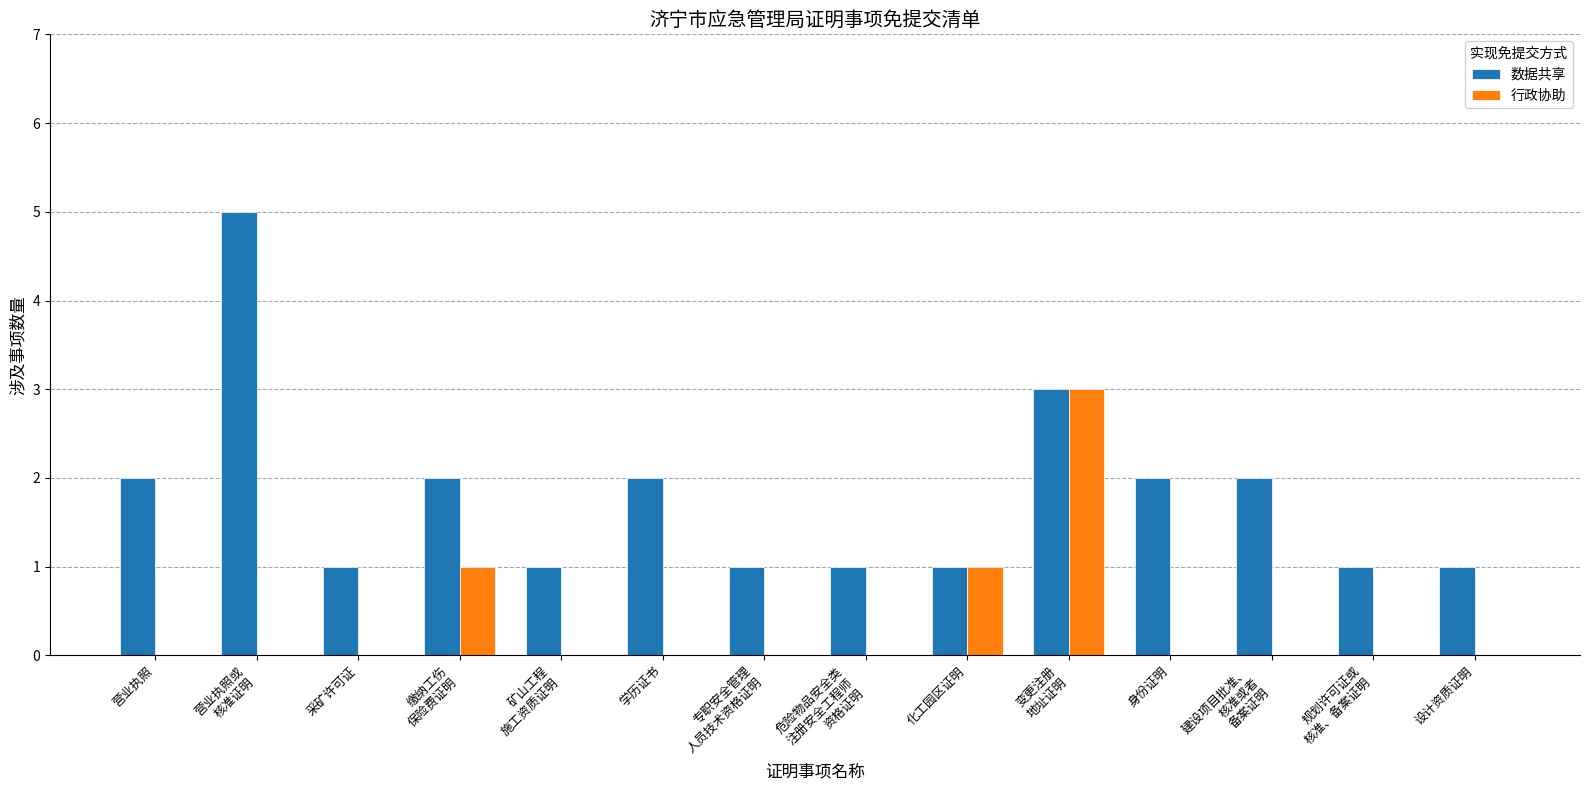

Which series has the largest total across all categories?

数据共享